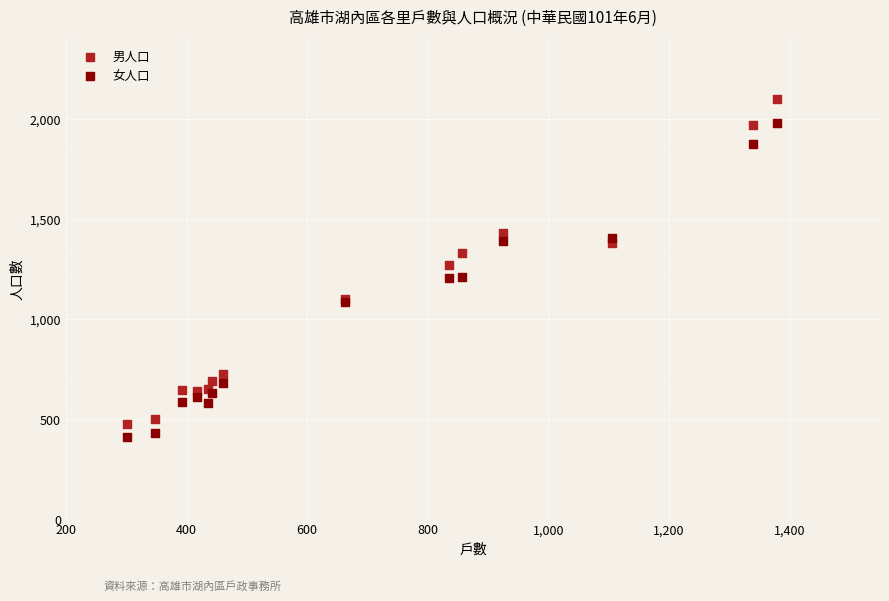

Which series reaches the minimum Y coordinate?

女人口